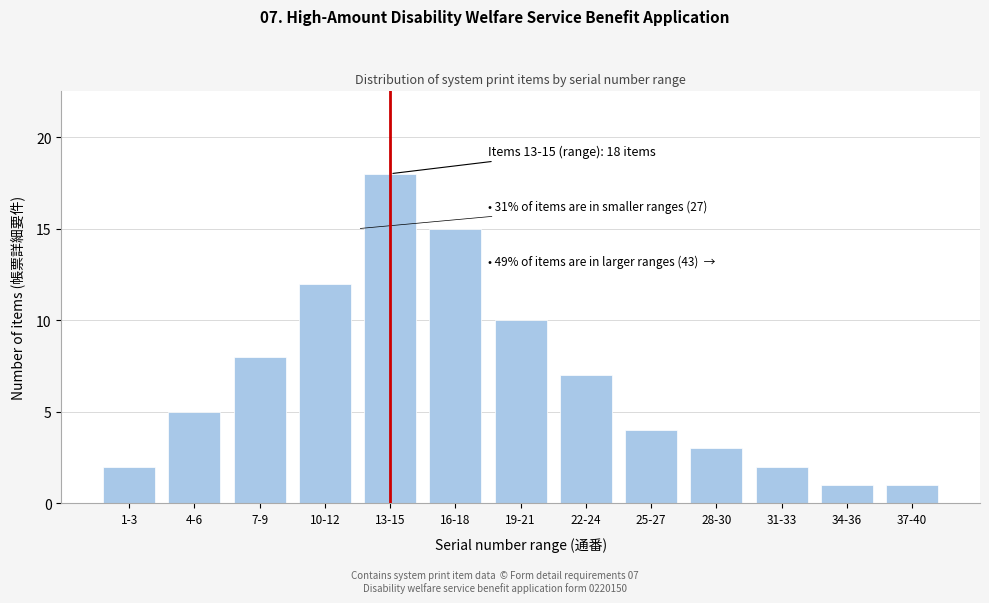

Reading left to right, what are all the values shown in this chart?

1-3=2	4-6=5	7-9=8	10-12=12	13-15=18	16-18=15	19-21=10	22-24=7	25-27=4	28-30=3	31-33=2	34-36=1	37-40=1